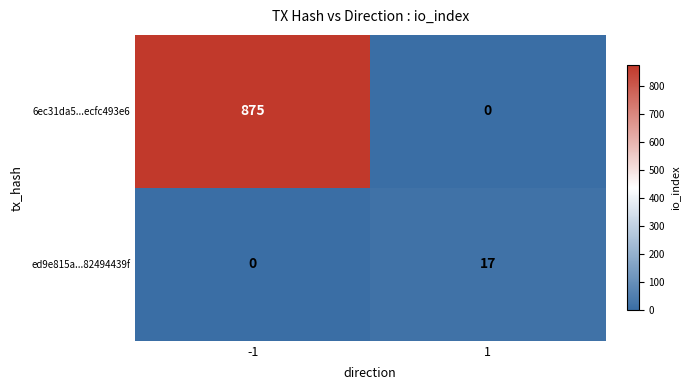

The value of ed9e815a...82494439f at 1 is 17. True or false?

True